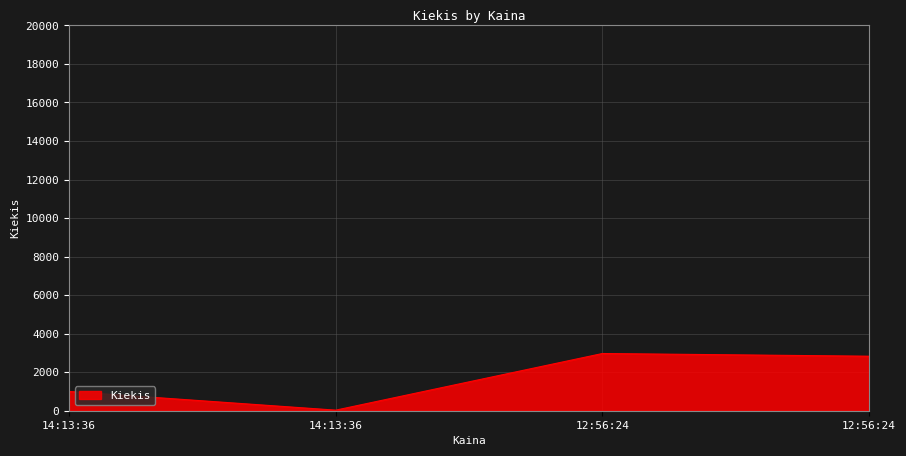

How many categories are shown in the chart?

4